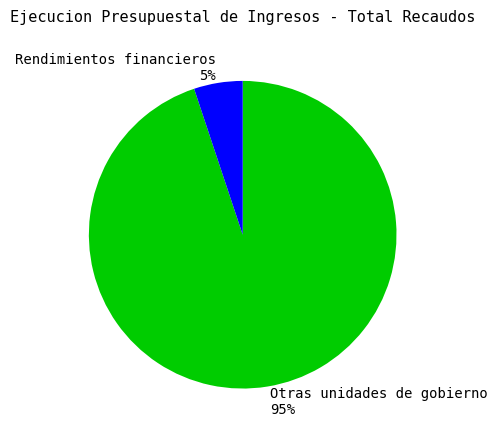

Count the number of slices in the pie.

2